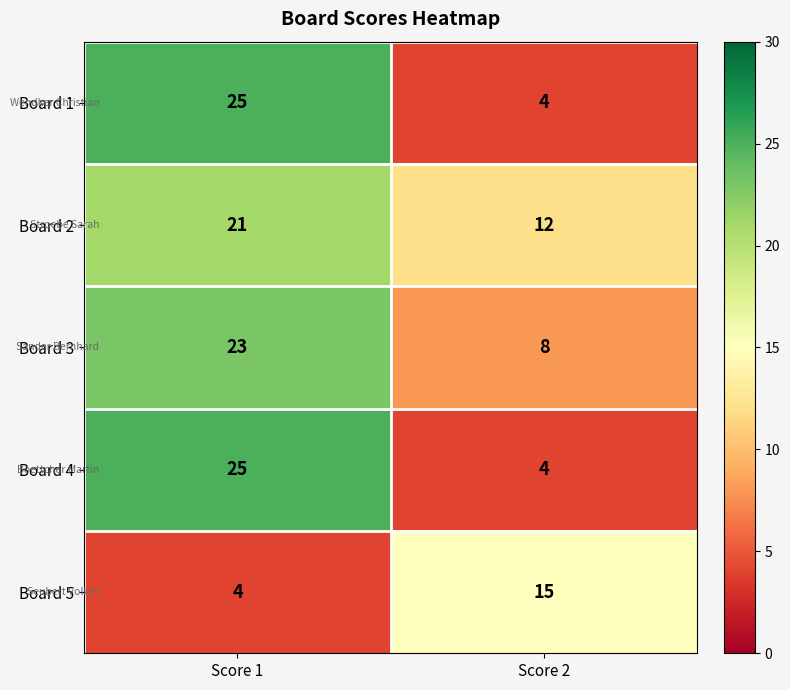

At which label does Board 3 reach its peak?

Score 1